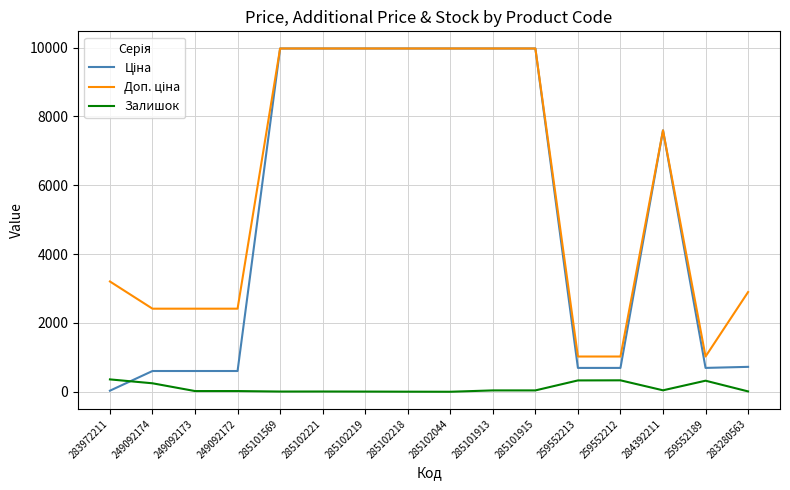

What is the difference between the highest and lowest values at 285102219?

9969.0